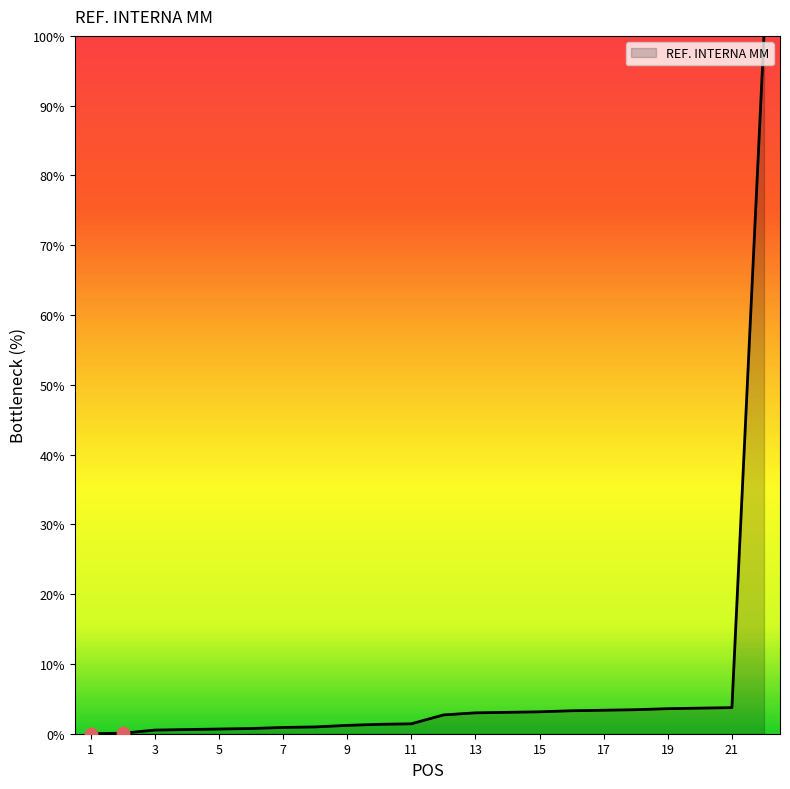

What is the difference between the maximum and minimum values?

100.0